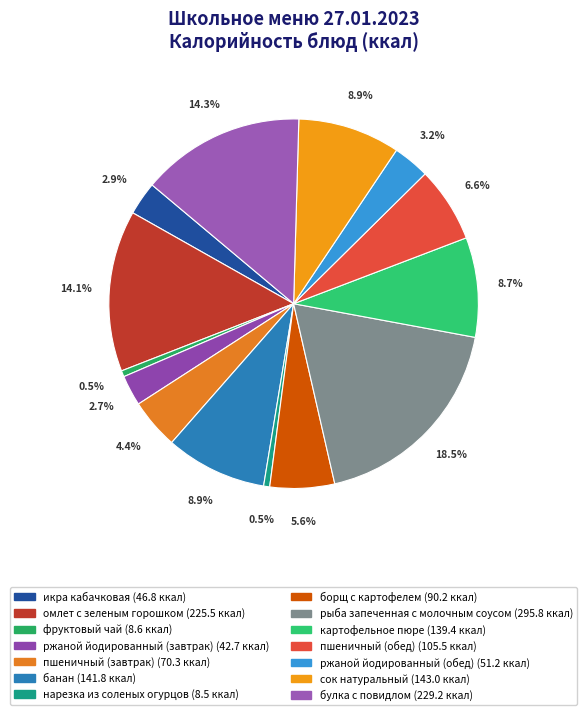

Is it true that икра кабачковая is 3% of the pie?

True